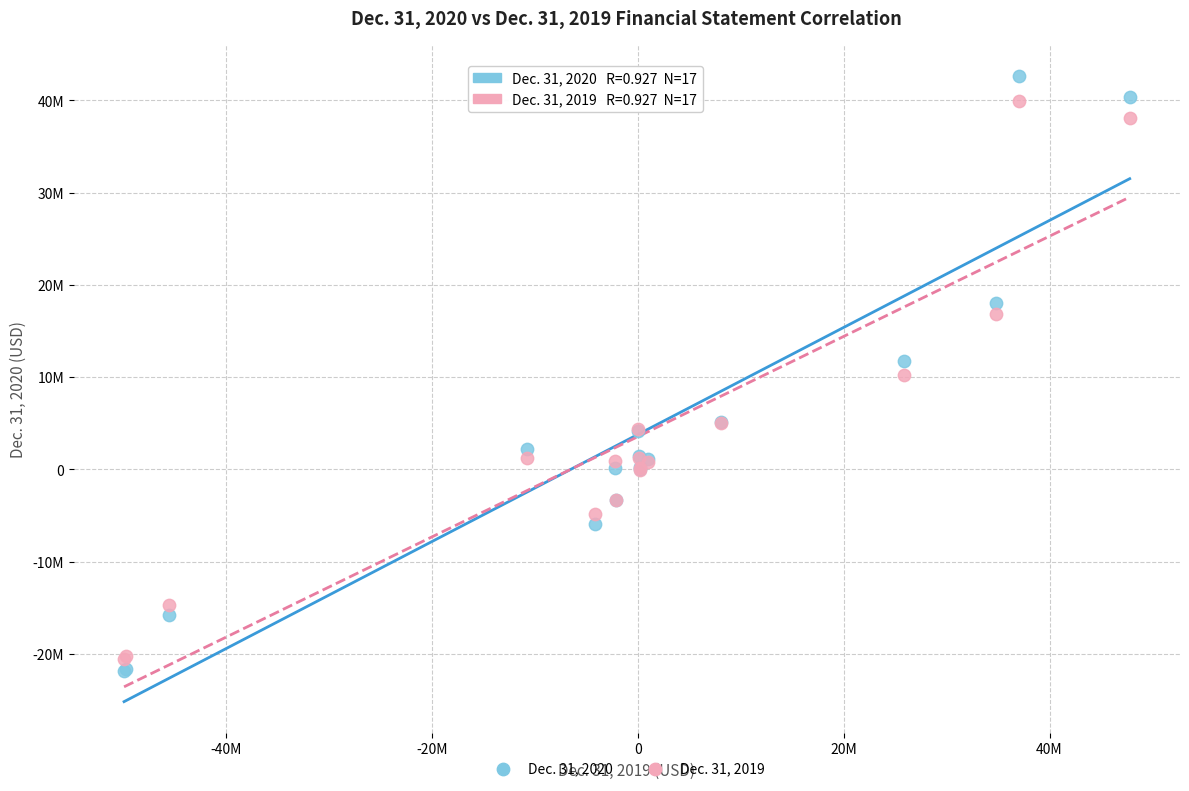

What are all the series names shown in the legend?

Dec. 31, 2020, Dec. 31, 2019